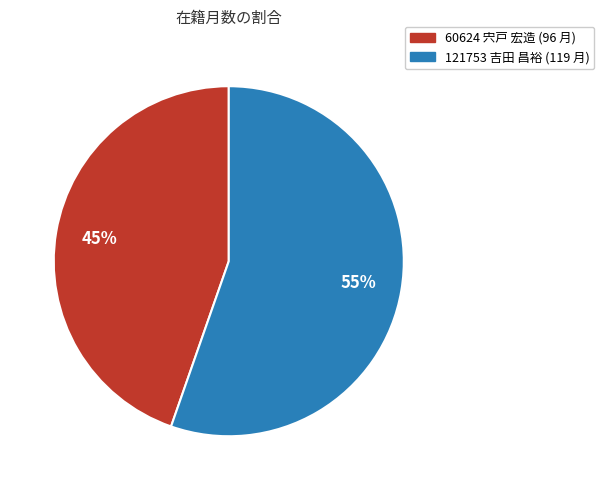

To the nearest percent, what is the combined percentage of 60624 宍戸 宏造 and 121753 吉田 昌裕?

100%